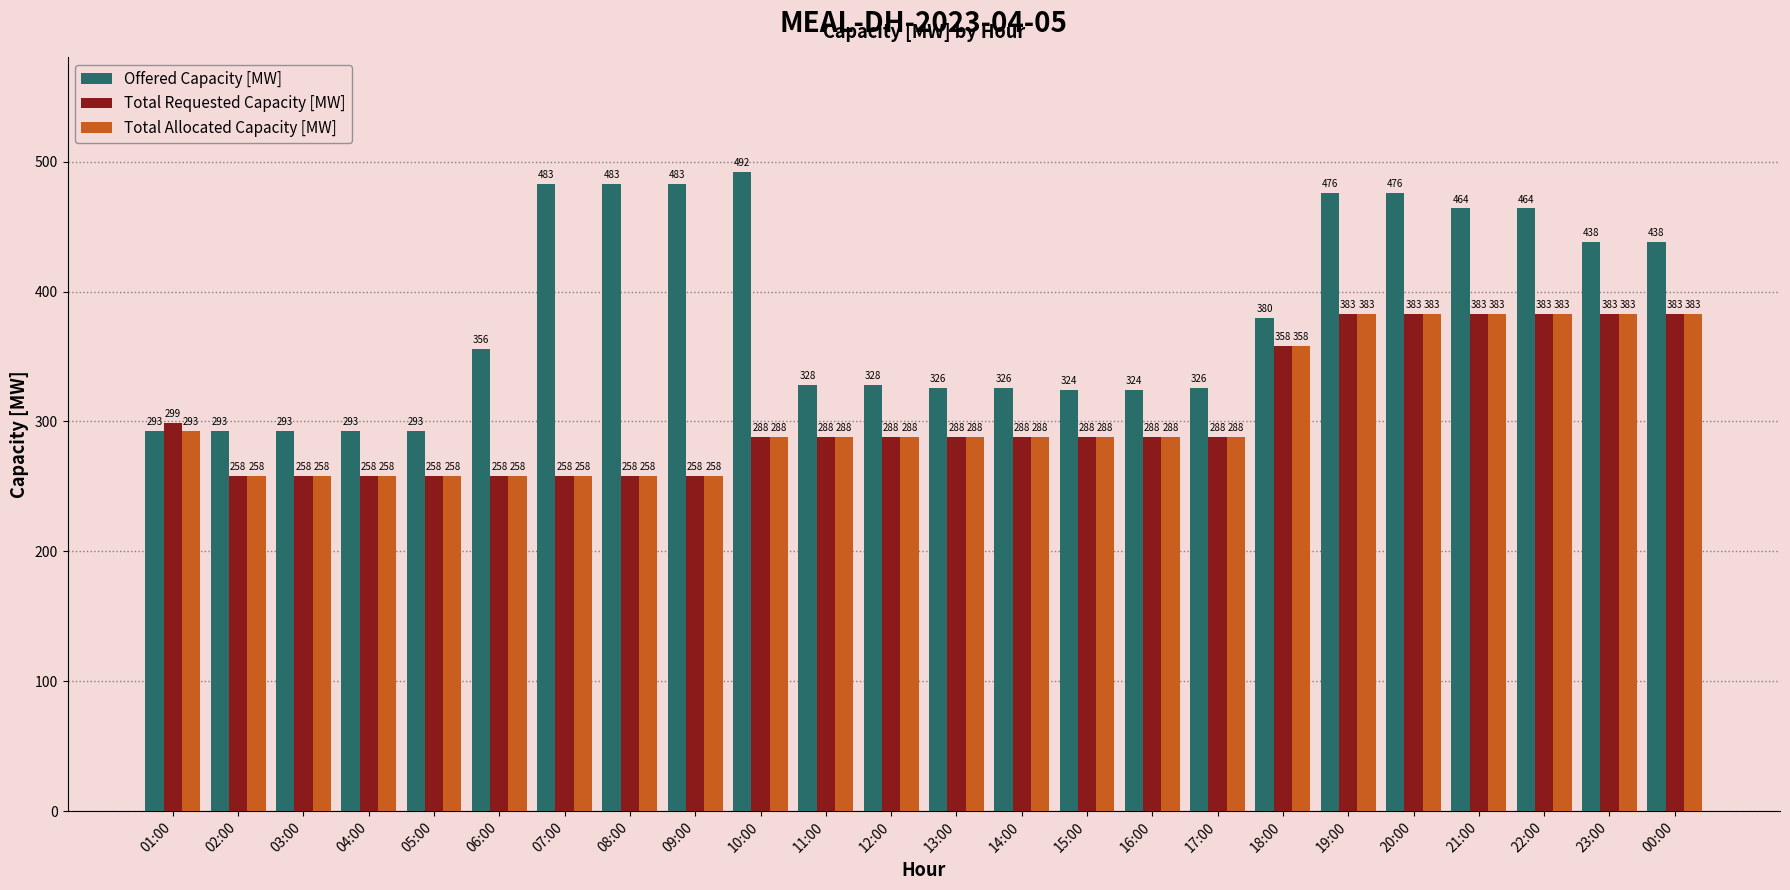

What is the sum of the Total Allocated Capacity [MW] values at 13:00 and 04:00?

546